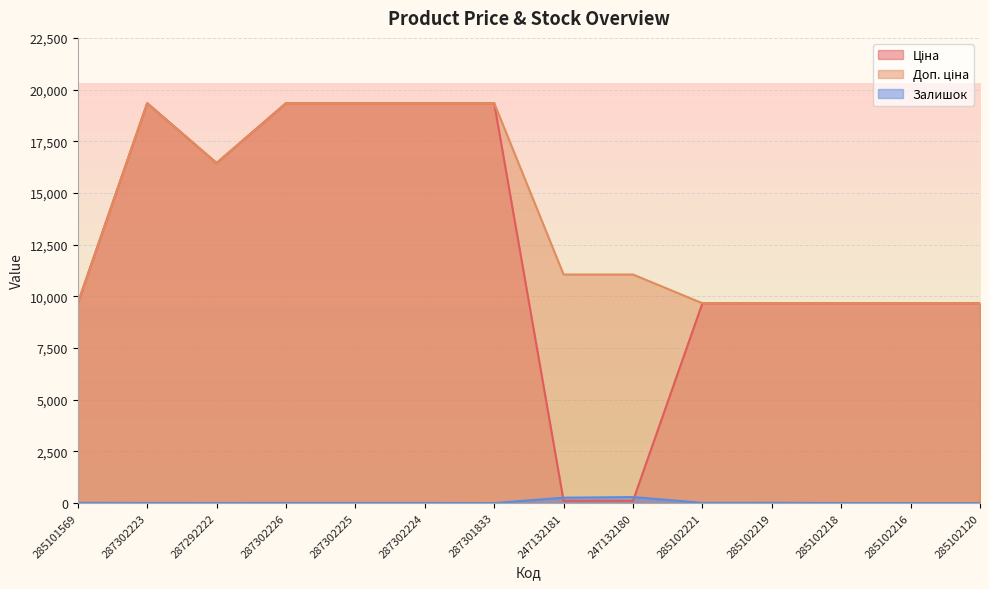

What is the label of the 6th point from the right?

247132180